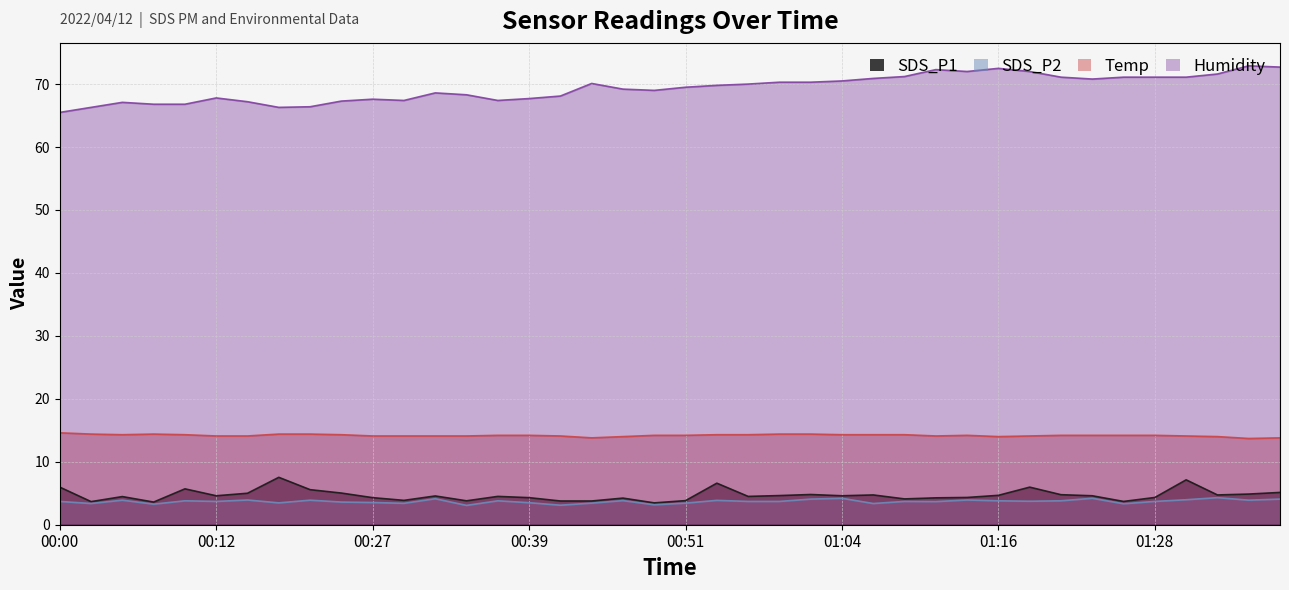

At how many categories does at least one series exceed 11?

40